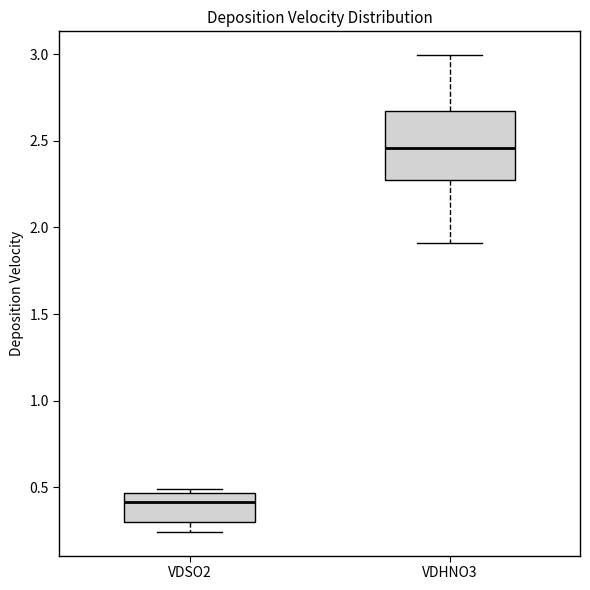

Where does the median line of the box for VDSO2 sit on the y-axis? The values are not printed on the chart, so give them approximately, as read against the axis.

0.40